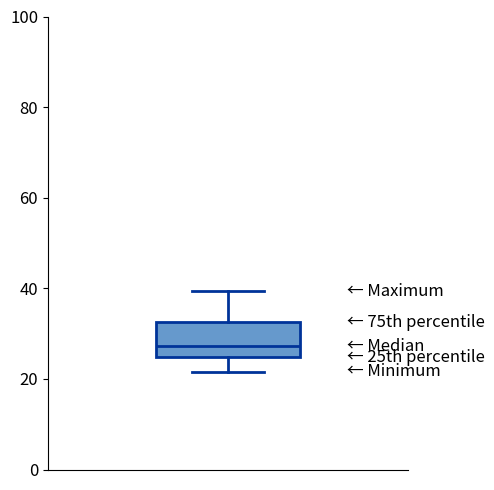

Read this box plot against the y-axis: the position of the median line, the range covered by the box, and the ends of both whiskers. The values are not printed on the chart, so give them approximately, as read against the axis.

median 28, box 24 to 32, whiskers 22 to 40